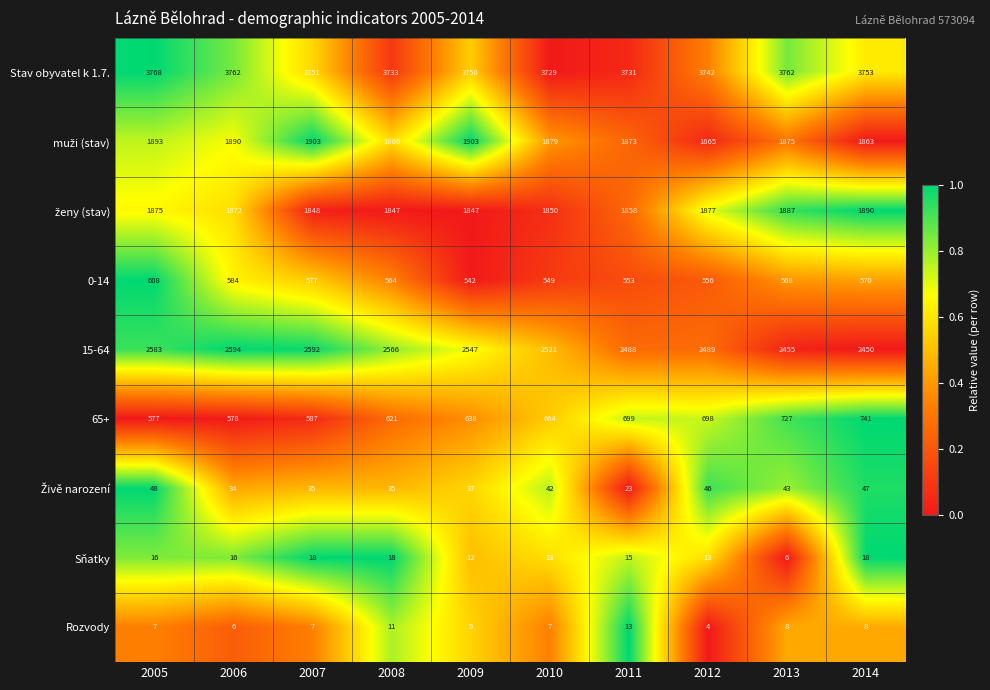

What is the difference between the highest and lowest values at 2007?

3744